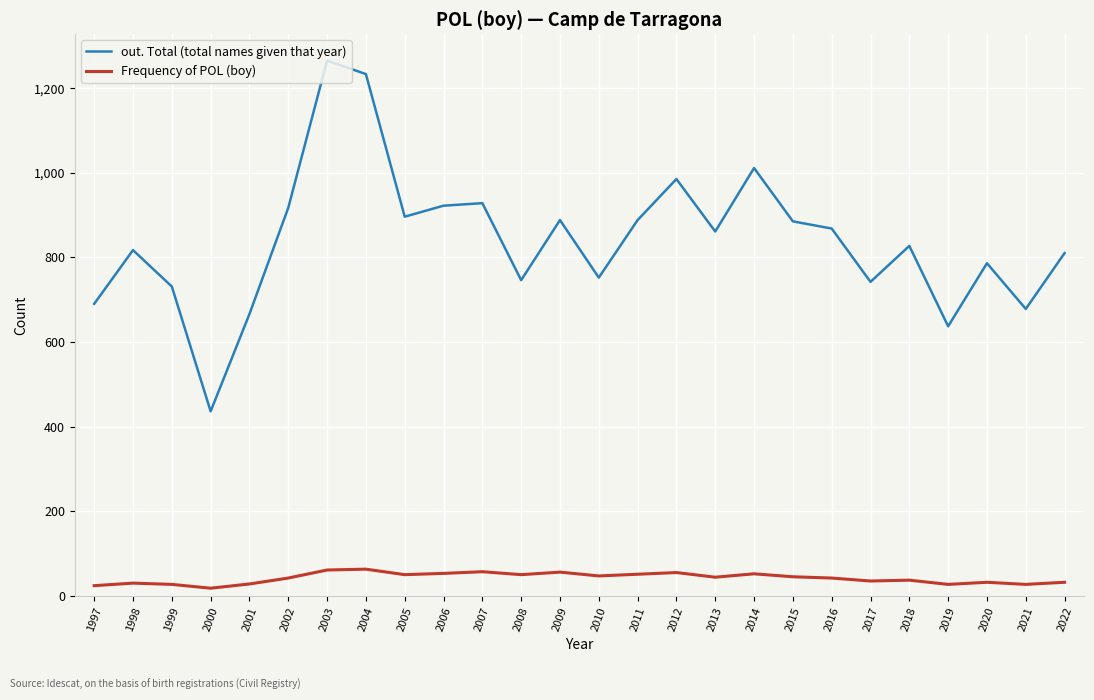

What is the sum of all out. Total (total names given that year) values?

21865